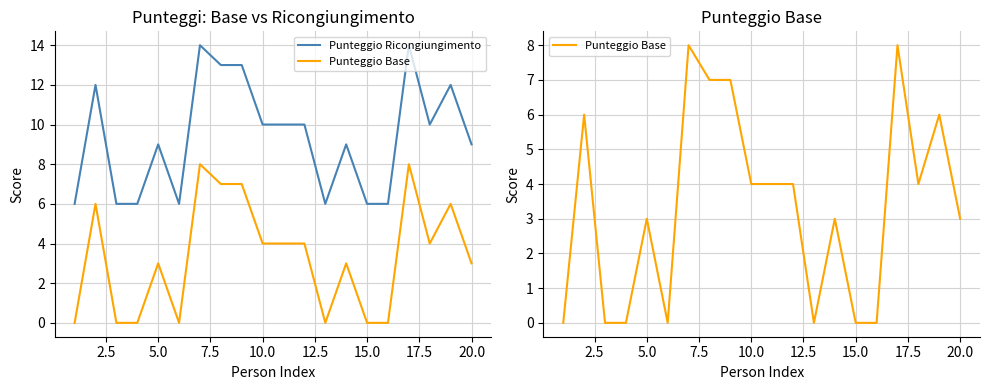

Reading right to left, what are all the values shown in this chart?

Punteggio Ricongiungimento: 9	12	10	14	6	6	9	6	10	10	10	13	13	14	6	9	6	6	12	6
Punteggio Base: 3	6	4	8	0	0	3	0	4	4	4	7	7	8	0	3	0	0	6	0